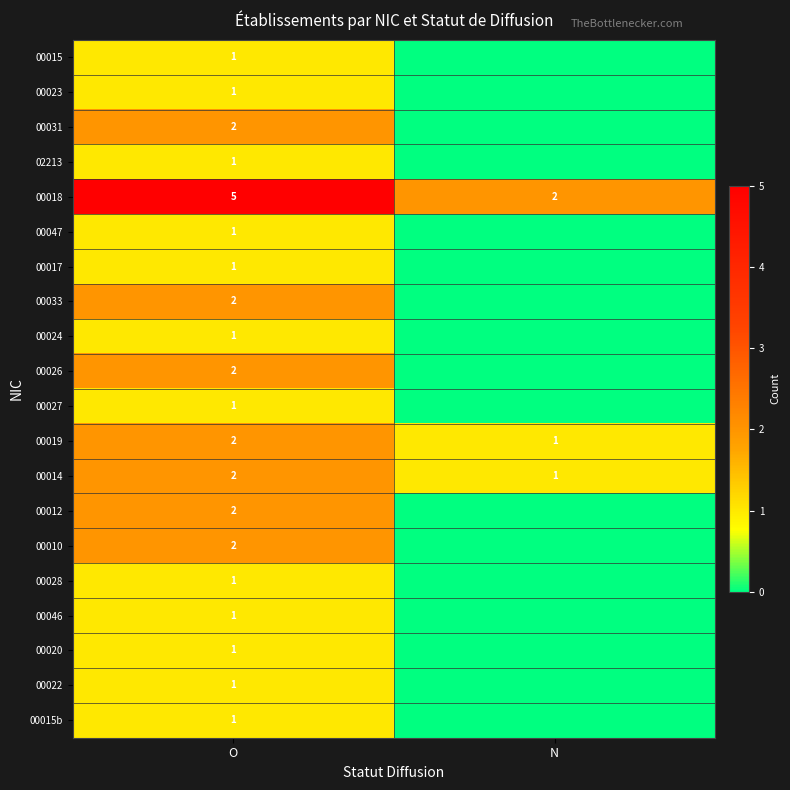

At which category does the chart reach its peak across all series?

O